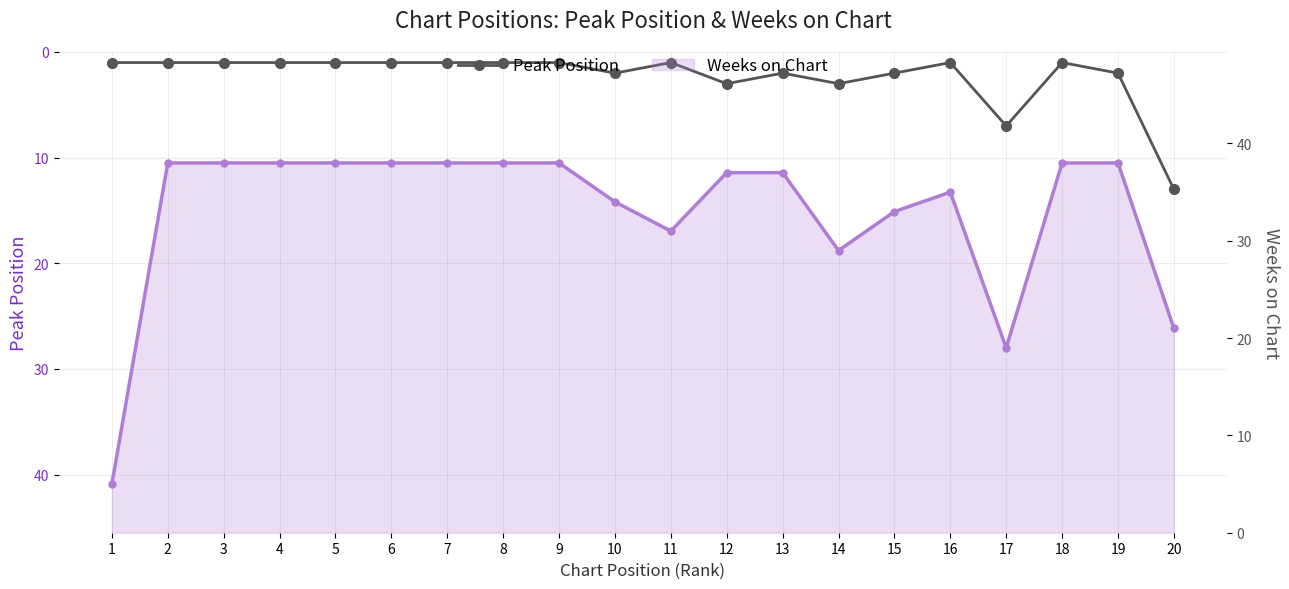

At how many categories does at least one series exceed 37?

10